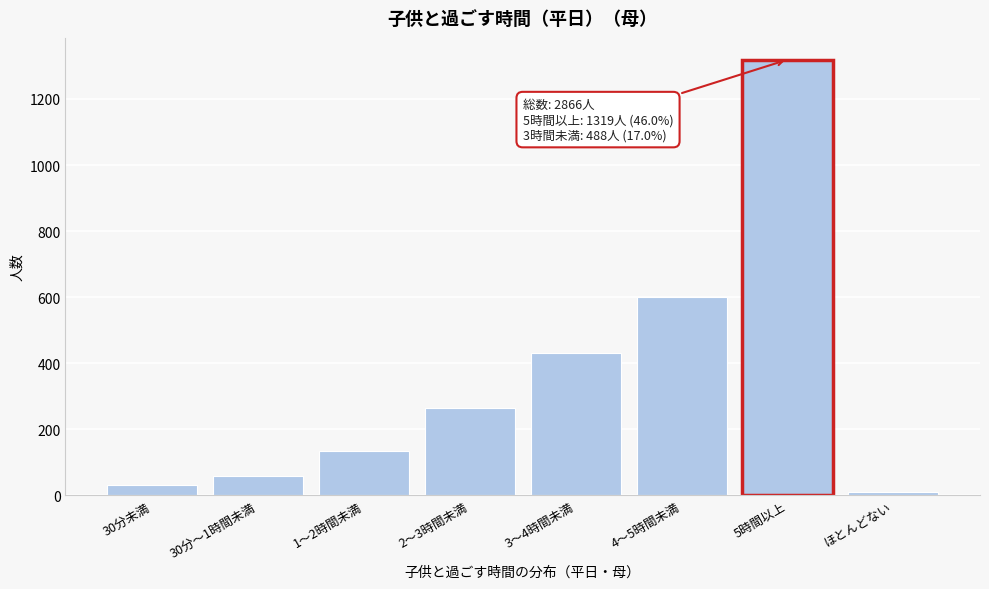

Reading right to left, what are all the values shown in this chart?

11	1319	601	432	264	135	59	30